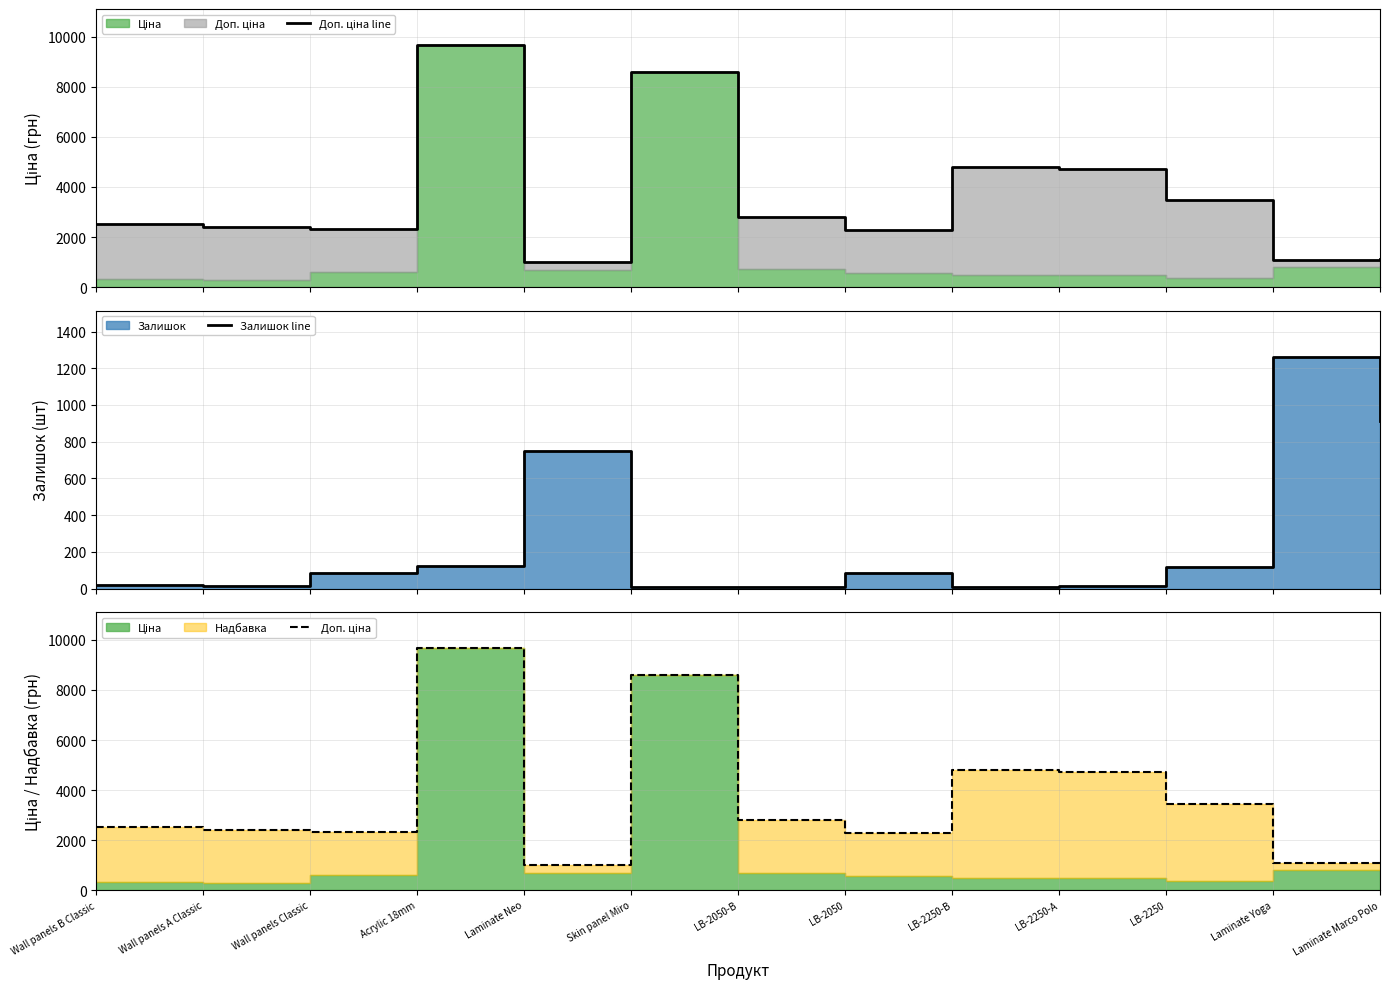

Where do Залишок line and Доп. ціна line first cross each other?

LB-2250 and Laminate Yoga